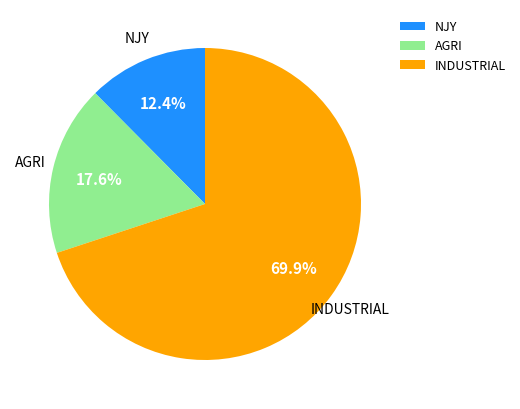

How many segments does this pie chart have?

3